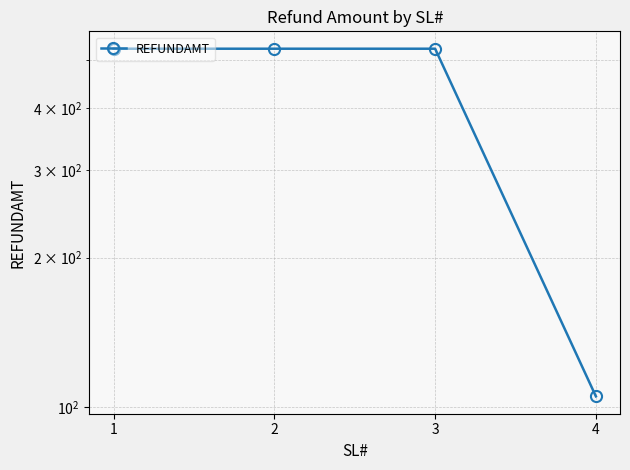

What is the value of the 1st point from the left?

526.0